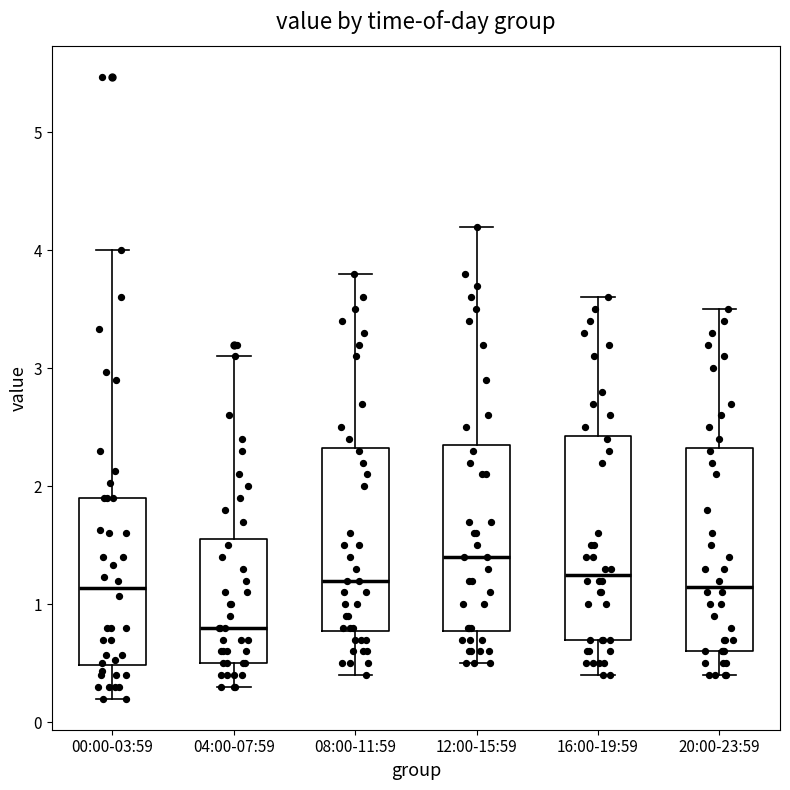

Where is the upper edge of the box for 00:00-03:59 on the y-axis? The values are not printed on the chart, so give them approximately, as read against the axis.

1.9